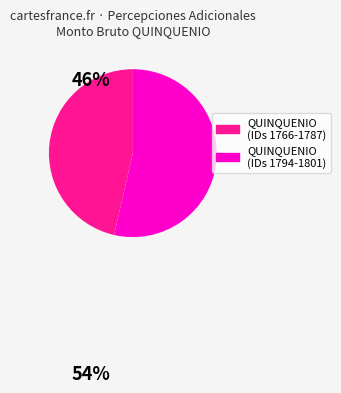

Between QUINQUENIO (IDs 1794-1801) and QUINQUENIO (IDs 1766-1787), which is larger?

QUINQUENIO (IDs 1794-1801)